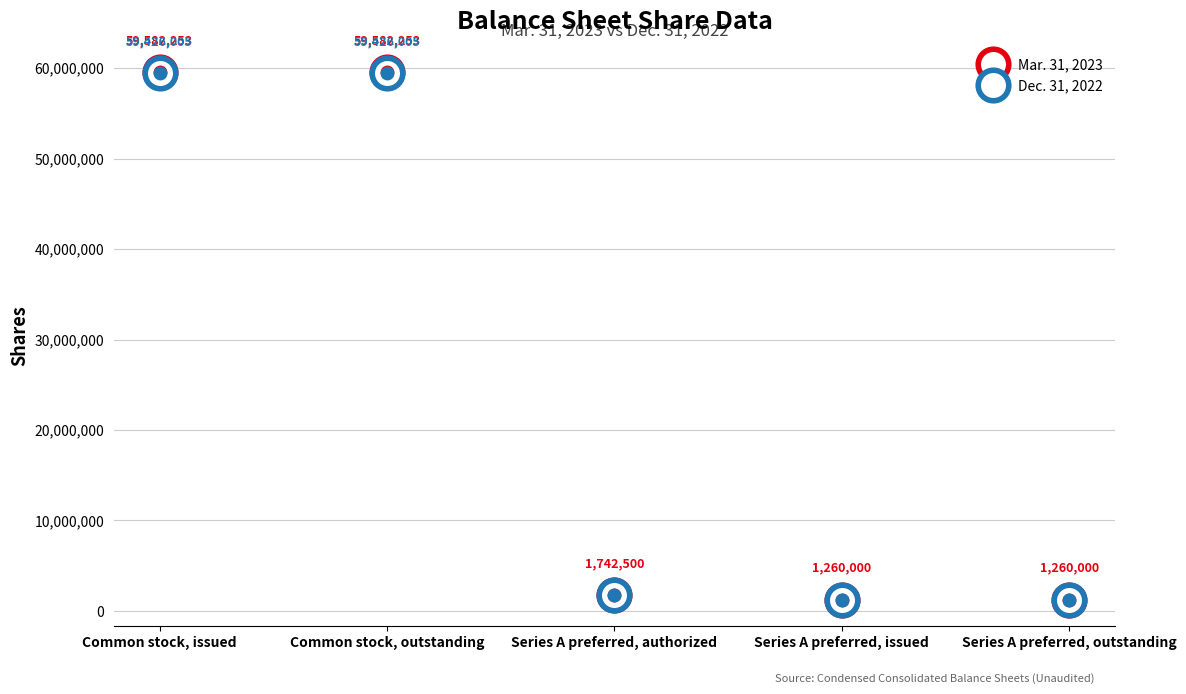

What is the label of the 3rd point from the left?

Series A preferred, authorized